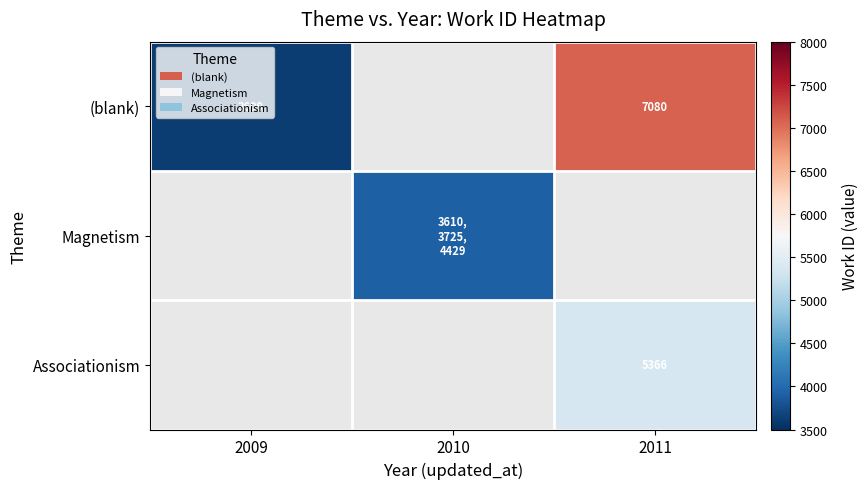

How many values in Associationism are above zero?

1